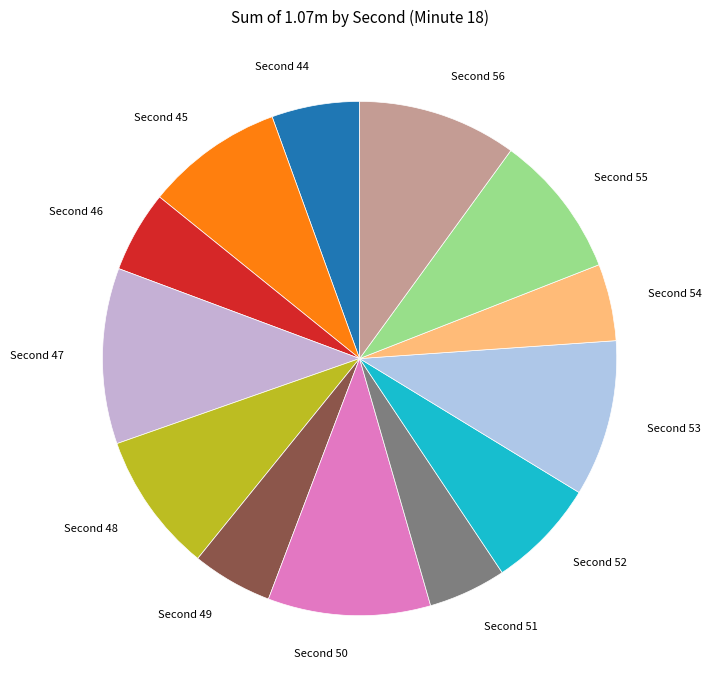

Does any single category account for the majority?

No